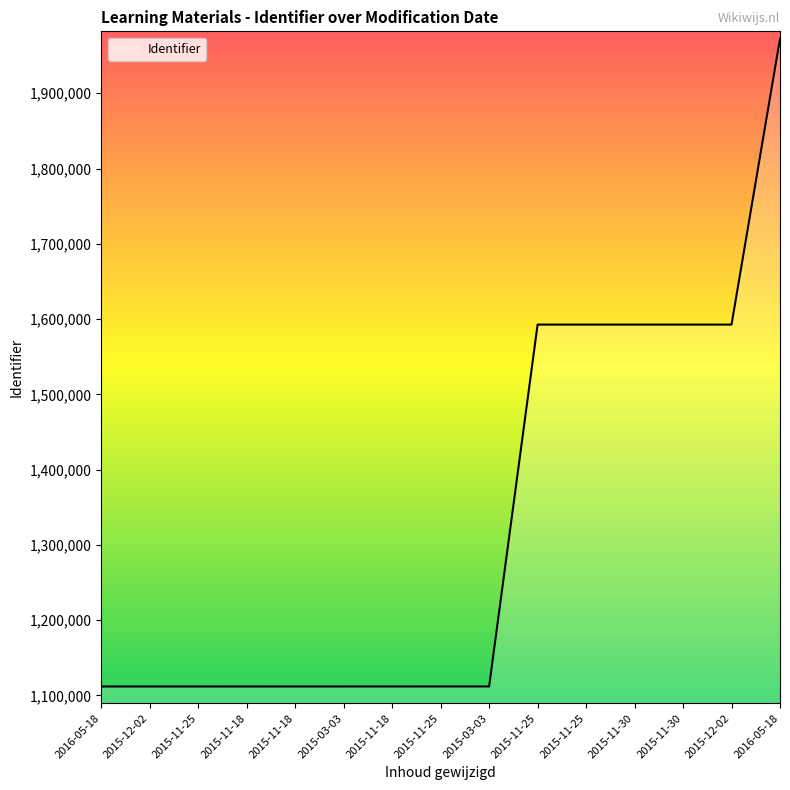

Reading right to left, transcribe all the data shown in this chart.

2016-05-18=1972422	2015-12-02=1592679	2015-11-30=1592678	2015-11-30=1592677	2015-11-25=1592676	2015-11-25=1592675	2015-03-03=1111901	2015-11-25=1111898	2015-11-18=1111889	2015-03-03=1111878	2015-11-18=1111872	2015-11-18=1111857	2015-11-25=1111848	2015-12-02=1111842	2016-05-18=1111841